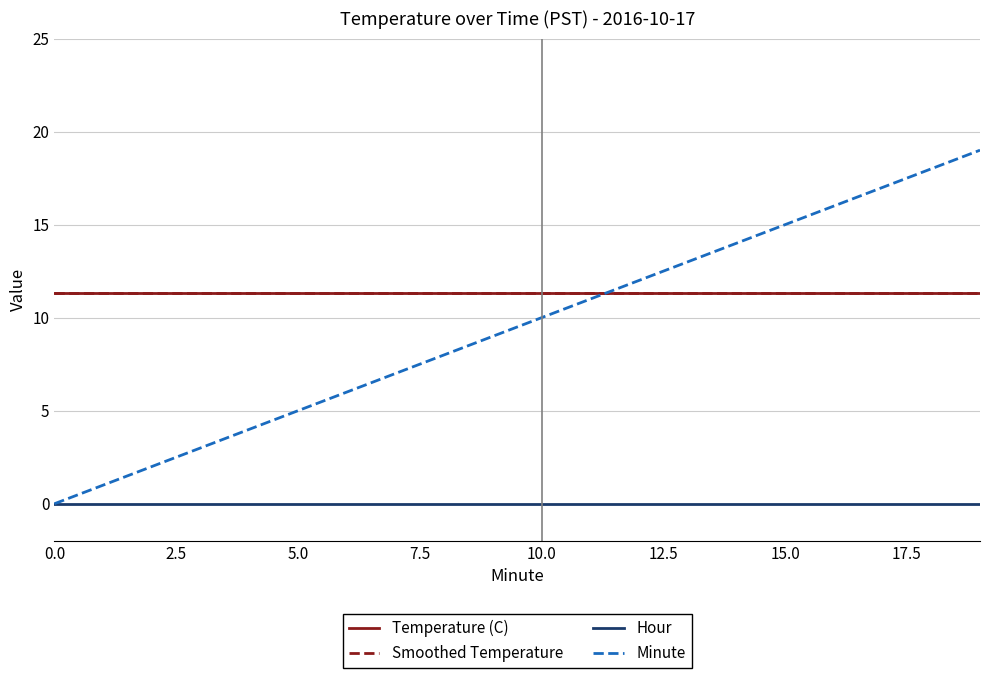

What is the difference between the maximum and second lowest values in the Minute series?

18.0